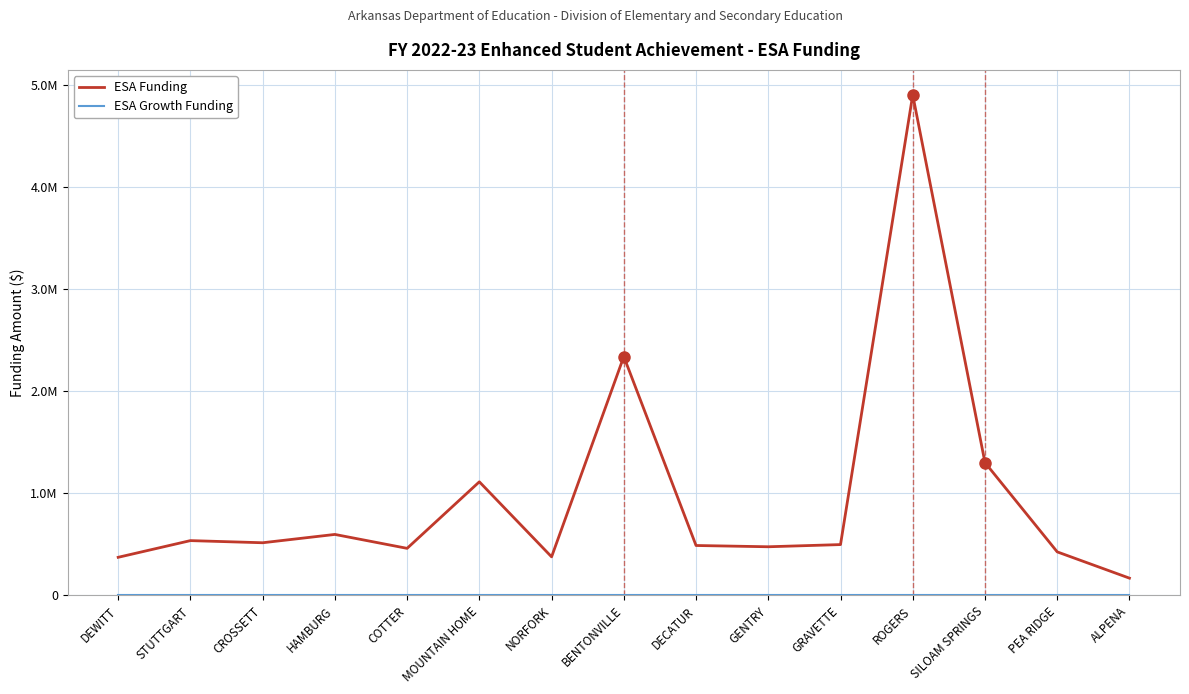

Is this an area chart (filled region under the line)?

No